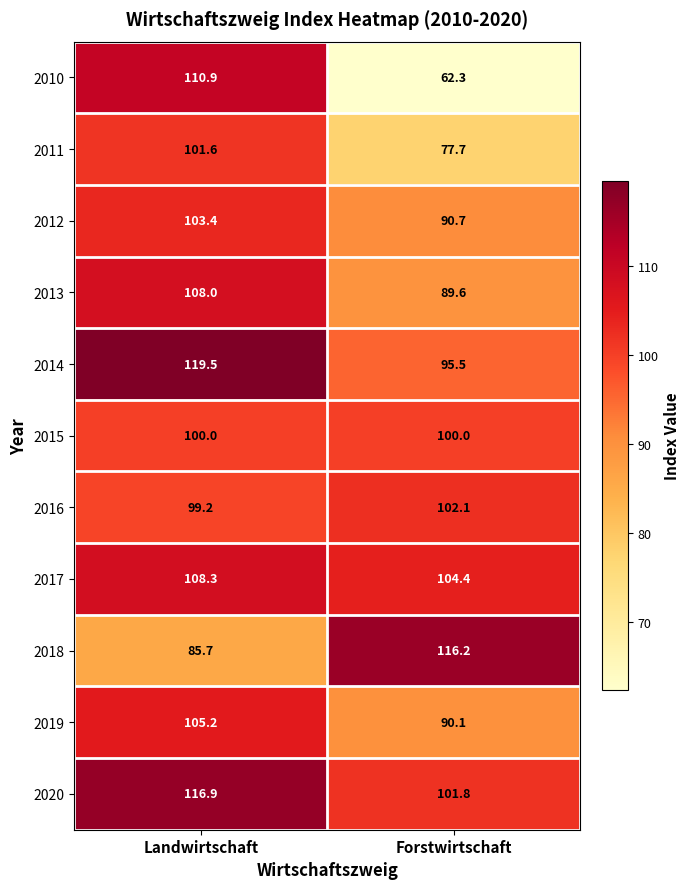

What is the smallest value displayed?

62.3